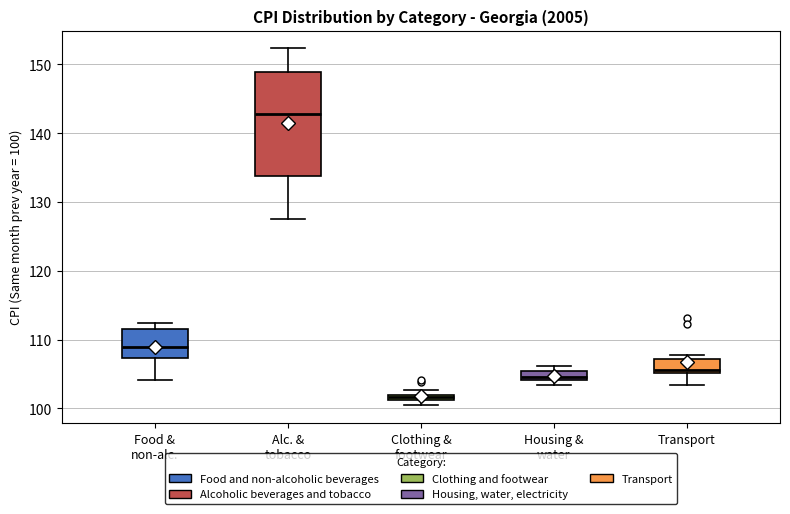

Which box's median line is the highest?

Alc. & tobacco